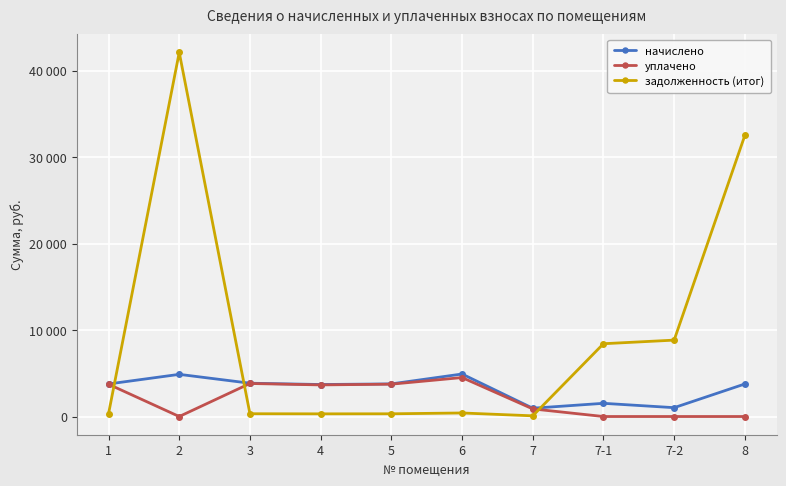

Does the chart have visible grid lines?

Yes